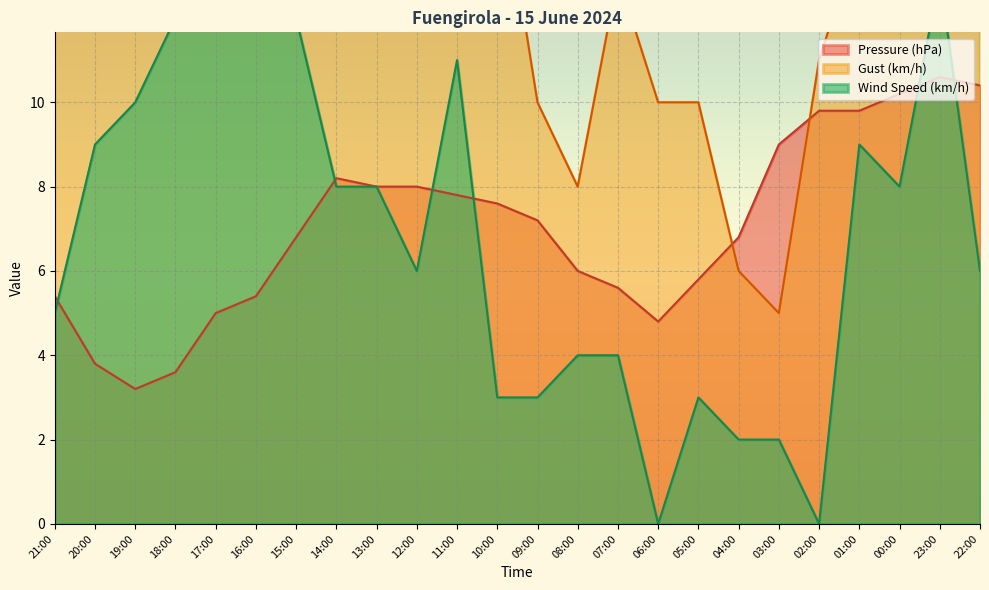

At which label does Pressure (hPa) reach its peak?

23:00